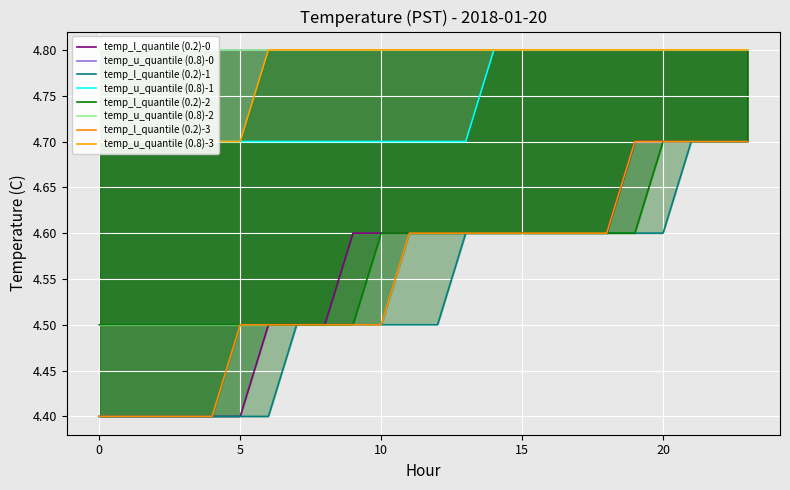

True or false: temp_l_quantile (0.2)-3 has a value of 4.5 at 8.

True